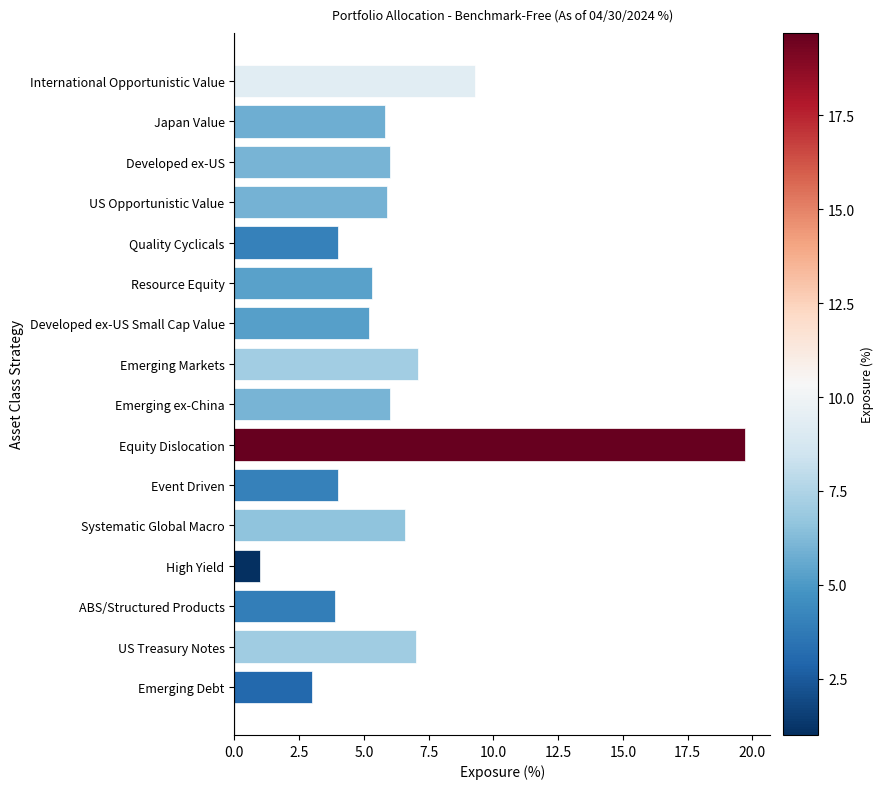

Which has a higher value, Emerging Debt or Quality Cyclicals?

Quality Cyclicals